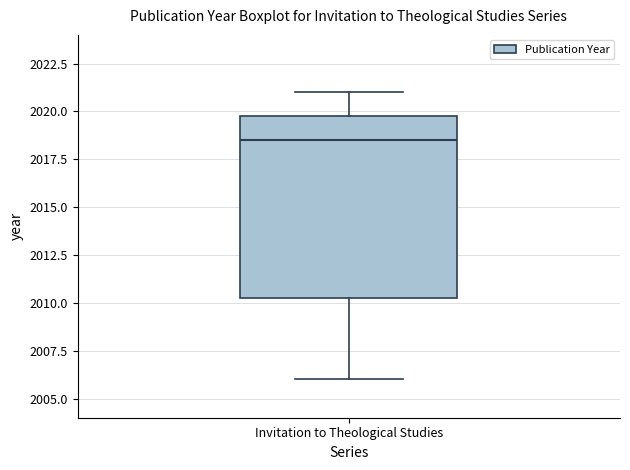

Transcribe this box plot: give where the median line is, the range the box spans, and where the two whiskers end, as read against the y-axis. The values are not printed on the chart, so give them approximately, as read against the axis.

median 2018.5, box 2010.5 to 2020.0, whiskers 2006.0 to 2021.0